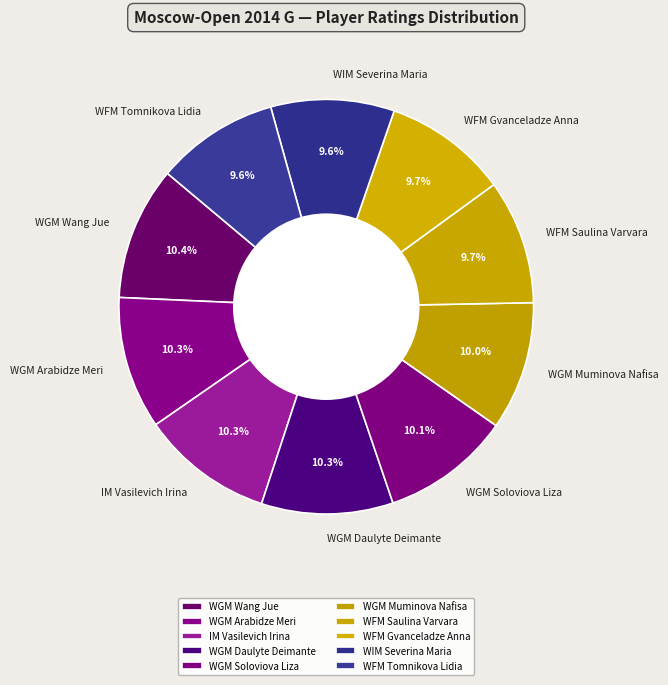

Is the sum of WGM Daulyte Deimante and WFM Tomnikova Lidia greater than half?

No